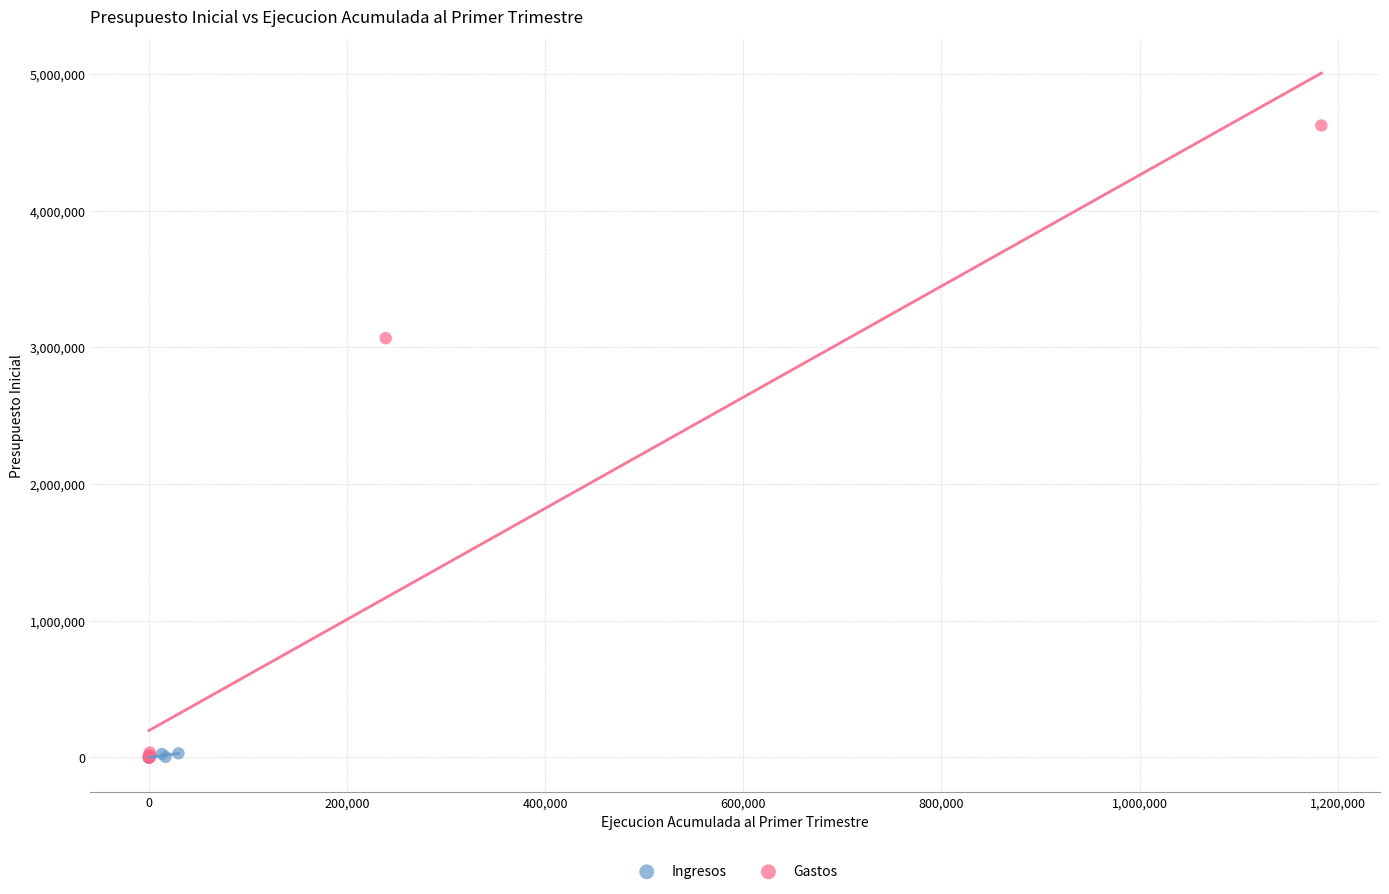

Which series reaches the maximum Y coordinate?

Gastos